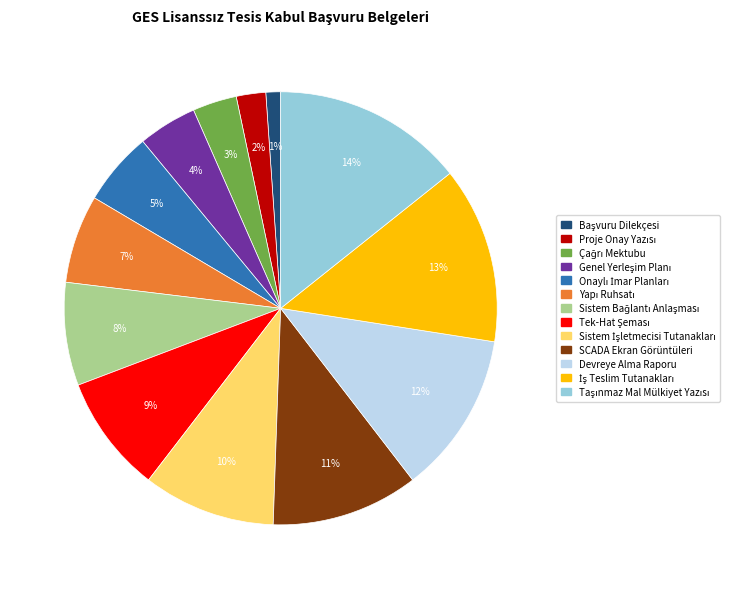

To the nearest percent, what is the difference between the largest and smallest slice percentages?

13%